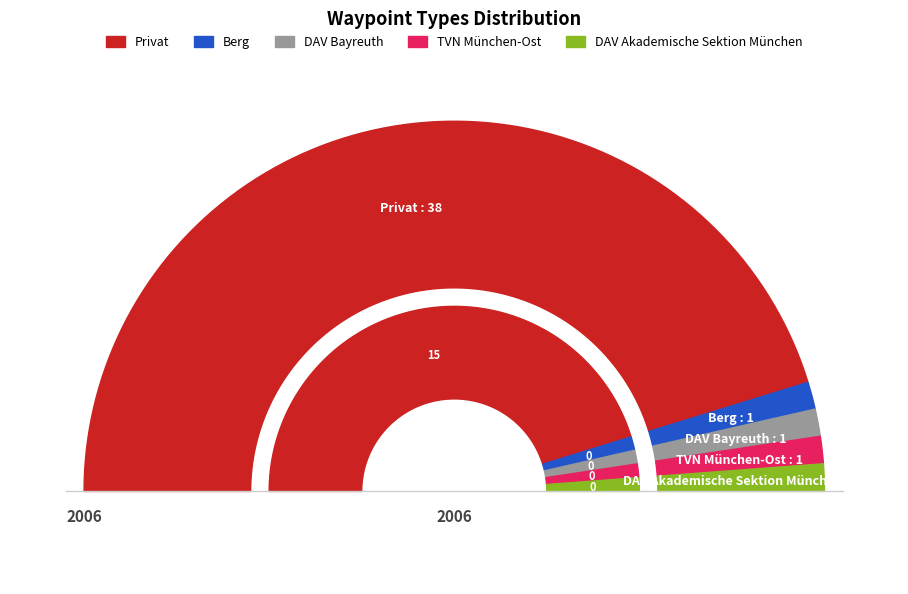

Which slice is the largest?

Hütte: Privat